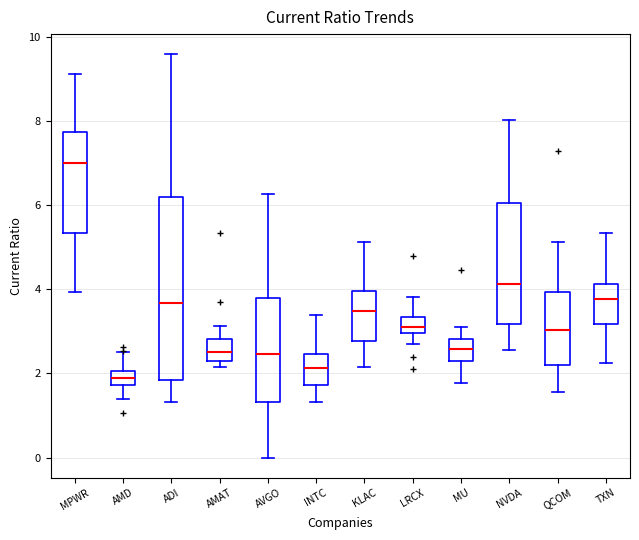

Reading left to right, read every box against the y-axis: the position of its median line, the range the box covers, and the ends of its whiskers. The values are not printed on the chart, so give them approximately, as read against the axis.

MPWR: median 7.0, box 5.4 to 7.8, whiskers 4.0 to 9.2
AMD: median 1.8 (inside the box), box 1.8 to 2.0, whiskers 1.4 to 2.6
ADI: median 3.6, box 1.8 to 6.2, whiskers 1.4 to 9.6
AMAT: median 2.6, box 2.4 to 2.8, whiskers 2.2 to 3.2
AVGO: median 2.4, box 1.4 to 3.8, whiskers 0.0 to 6.2
INTC: median 2.2, box 1.8 to 2.4, whiskers 1.4 to 3.4
KLAC: median 3.4, box 2.8 to 4.0, whiskers 2.2 to 5.2
LRCX: median 3.0 (inside the box), box 3.0 to 3.4, whiskers 2.6 to 3.8
MU: median 2.6, box 2.4 to 2.8, whiskers 1.8 to 3.2
NVDA: median 4.2, box 3.2 to 6.0, whiskers 2.6 to 8.0
QCOM: median 3.0, box 2.2 to 4.0, whiskers 1.6 to 5.2
TXN: median 3.8, box 3.2 to 4.2, whiskers 2.2 to 5.4